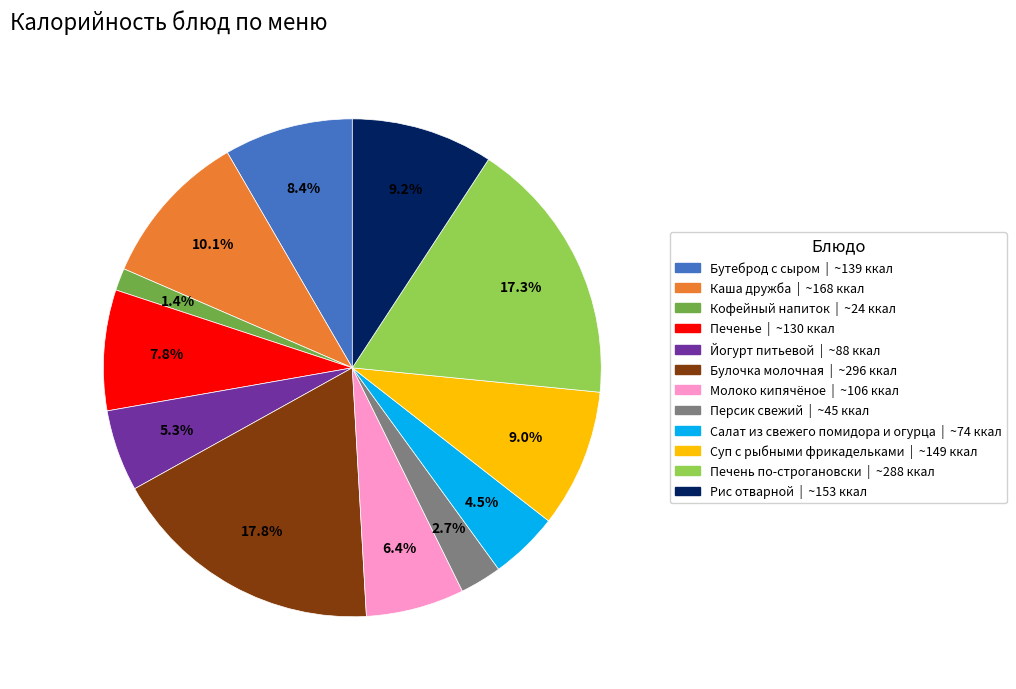

How many segments does this pie chart have?

12